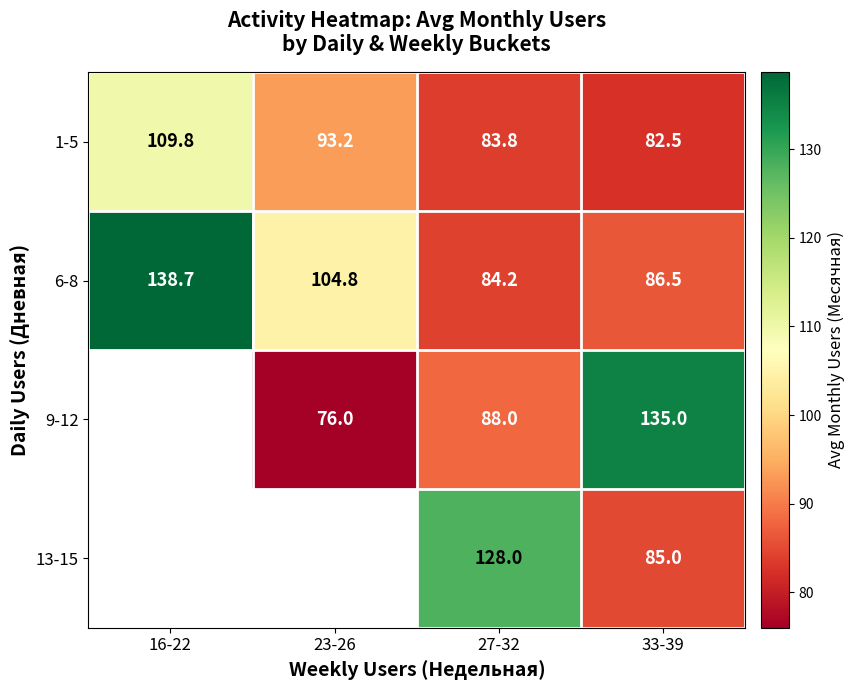

How many distinct data groups are displayed?

4